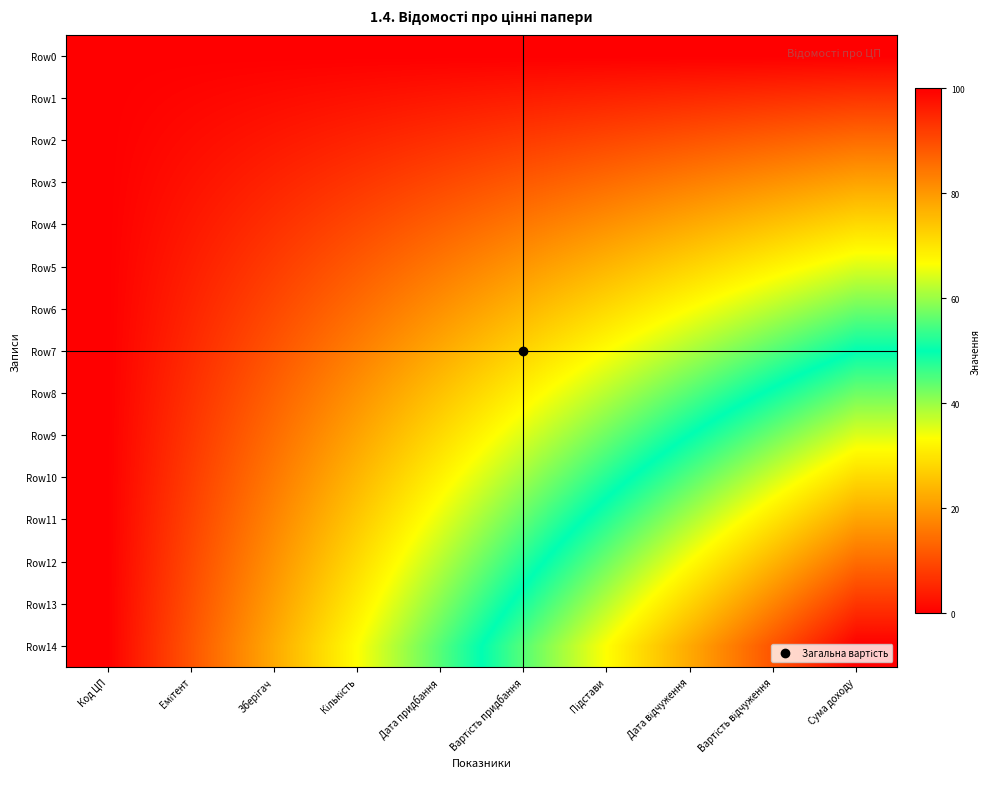

What is the total value across all series at Зберігач?

166.7